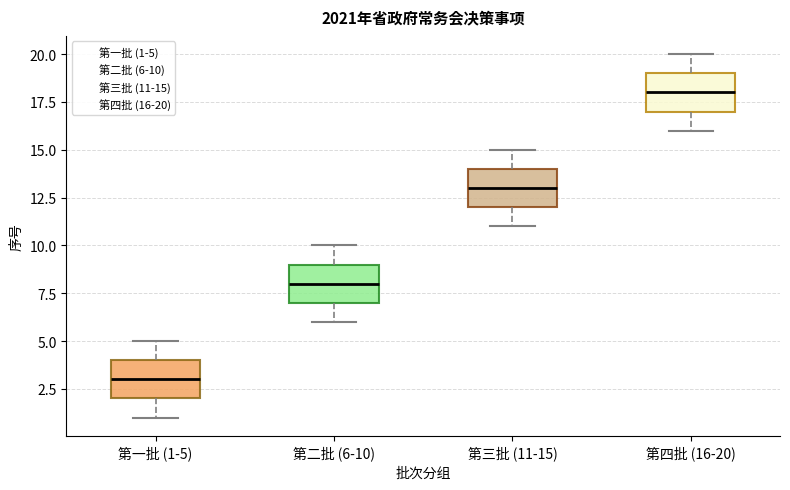

Which box has the highest median line?

第四批 (16-20)